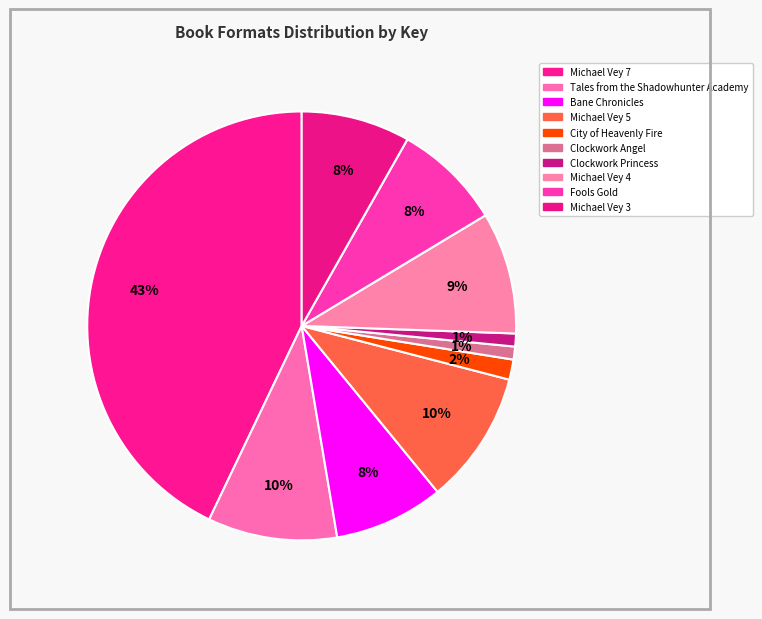

Count the number of slices in the pie.

10